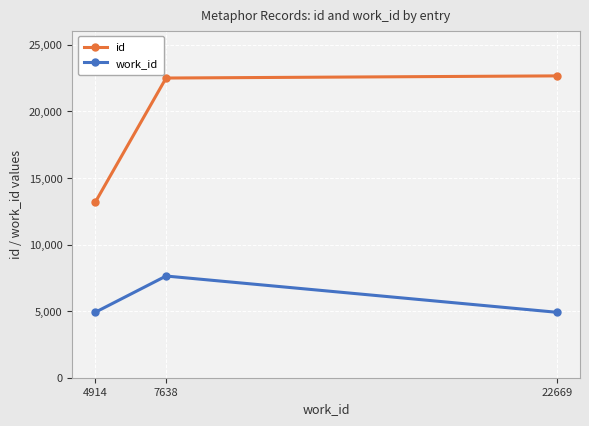

What is the lowest value of the id series?

13176